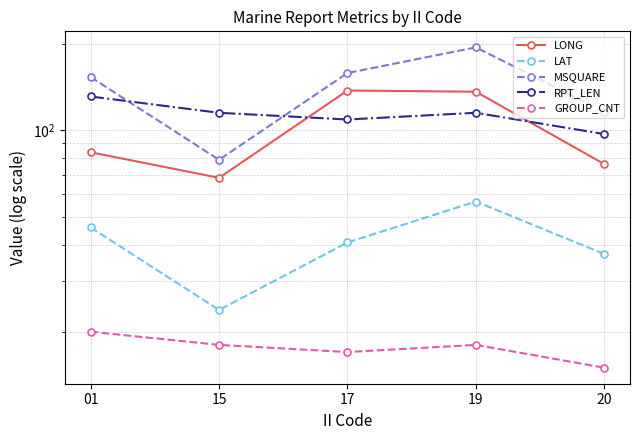

Which series has the largest range (max minus min)?

MSQUARE